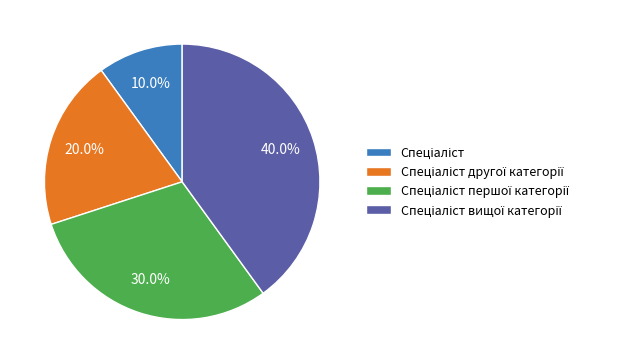

Does any single category account for the majority?

No